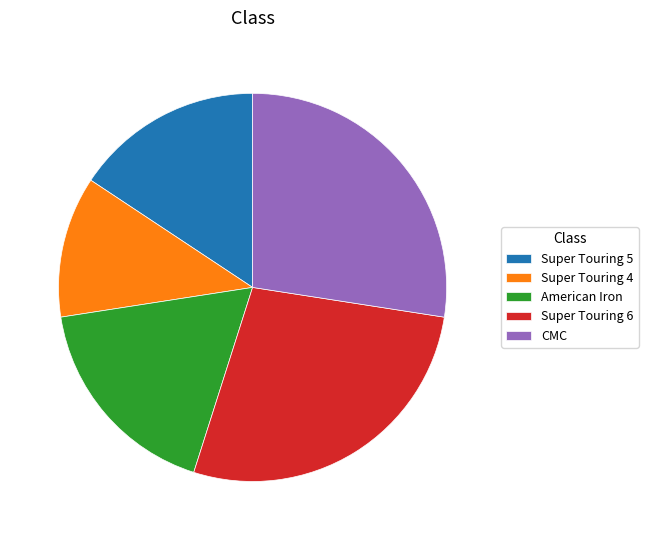

Is the sum of Super Touring 6 and American Iron greater than half?

No